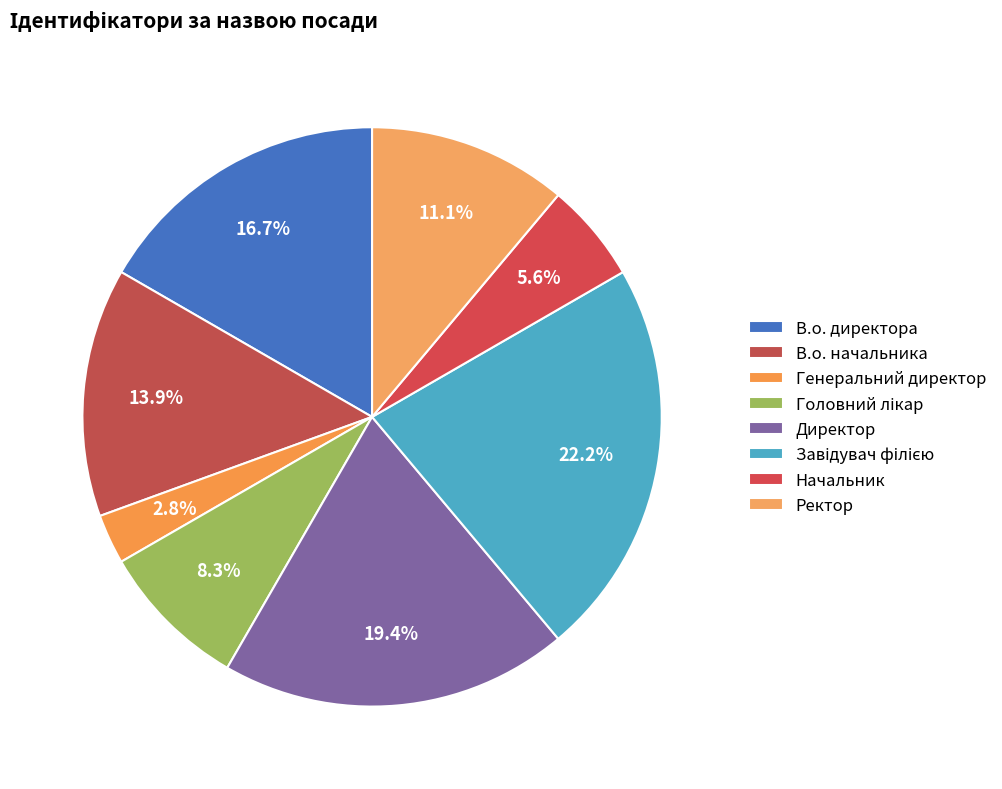

Count the number of slices in the pie.

8